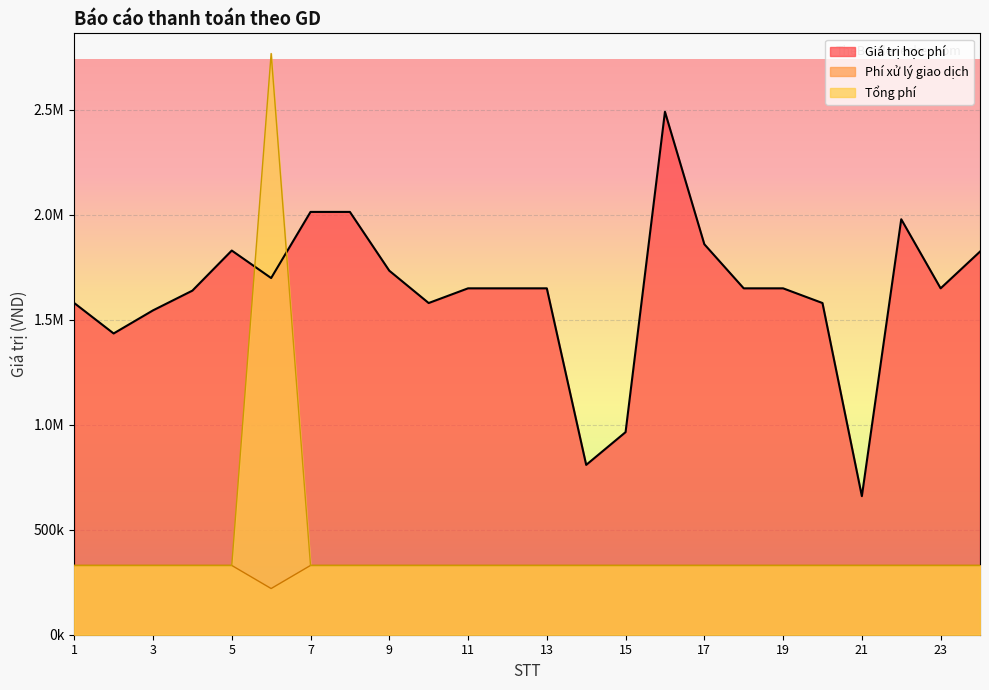

What is the value of the Tổng phí point at the 23rd from the left?

330000